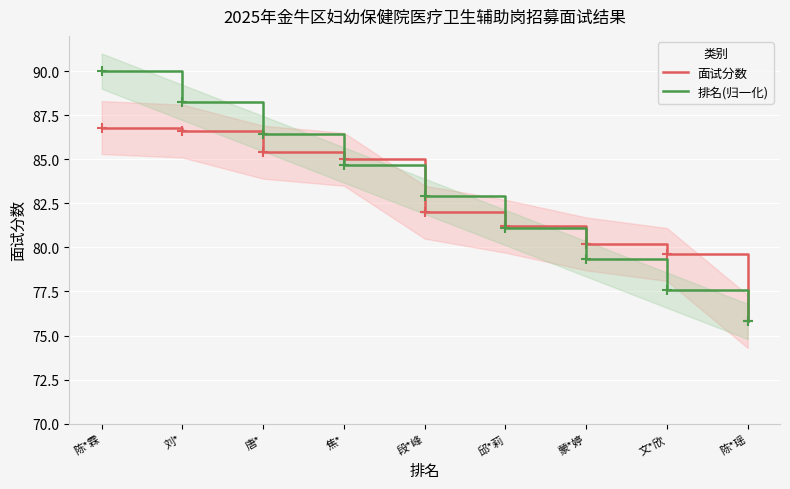

What is the difference between the 排名(归一化) values at 陈*霖 and 刘*?

1.8